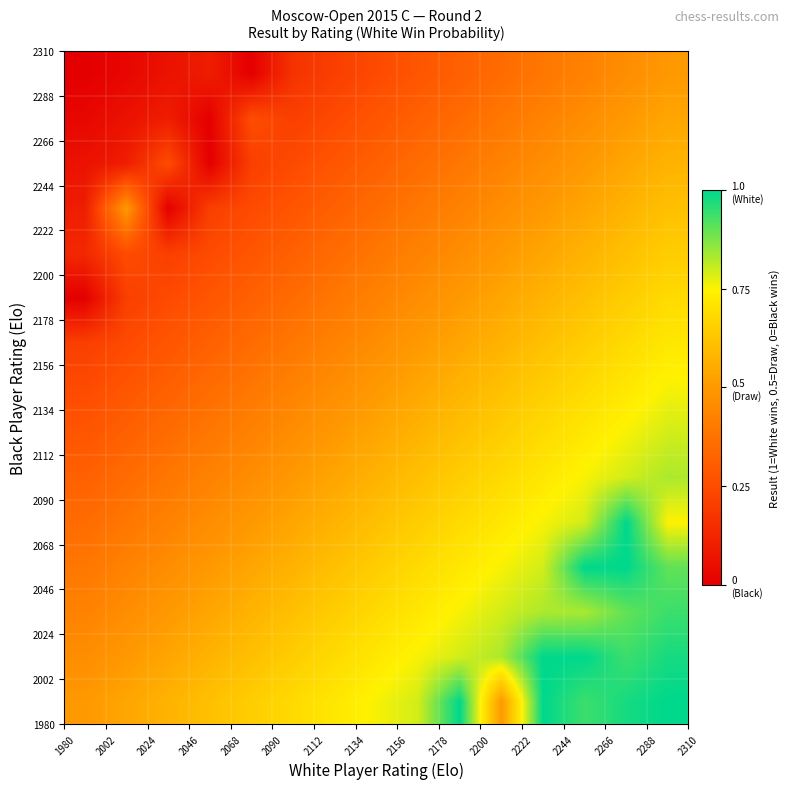

At how many categories does at least one series exceed 0?

15